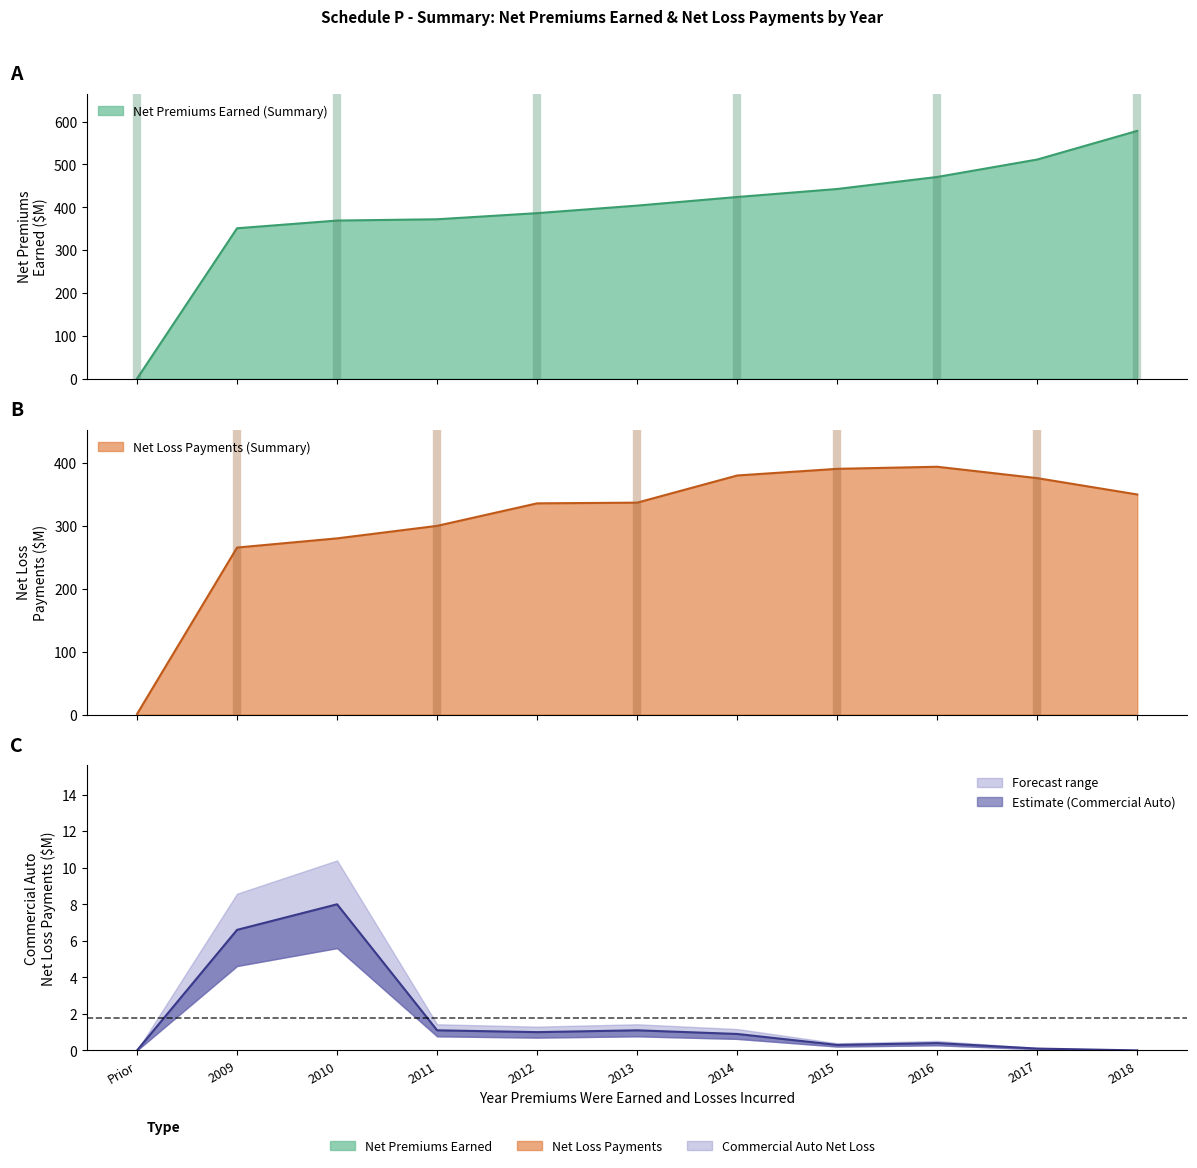

What value does the Net Premiums Earned (Summary) series have at 2011?

372.1